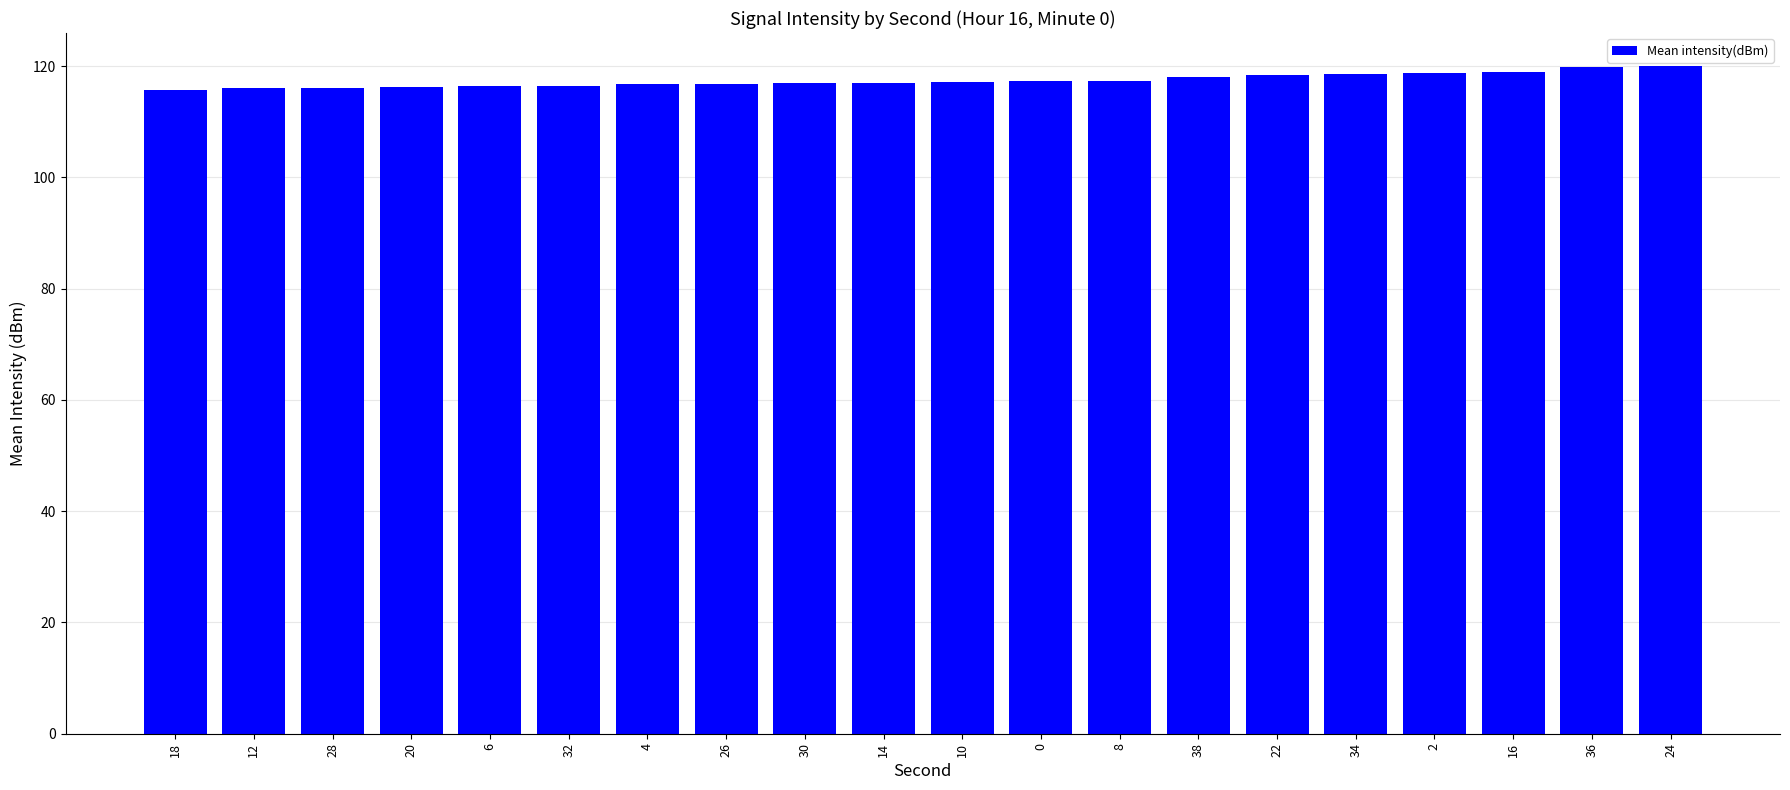

What is the ratio of the value at 0 to the value at 14?

1.0